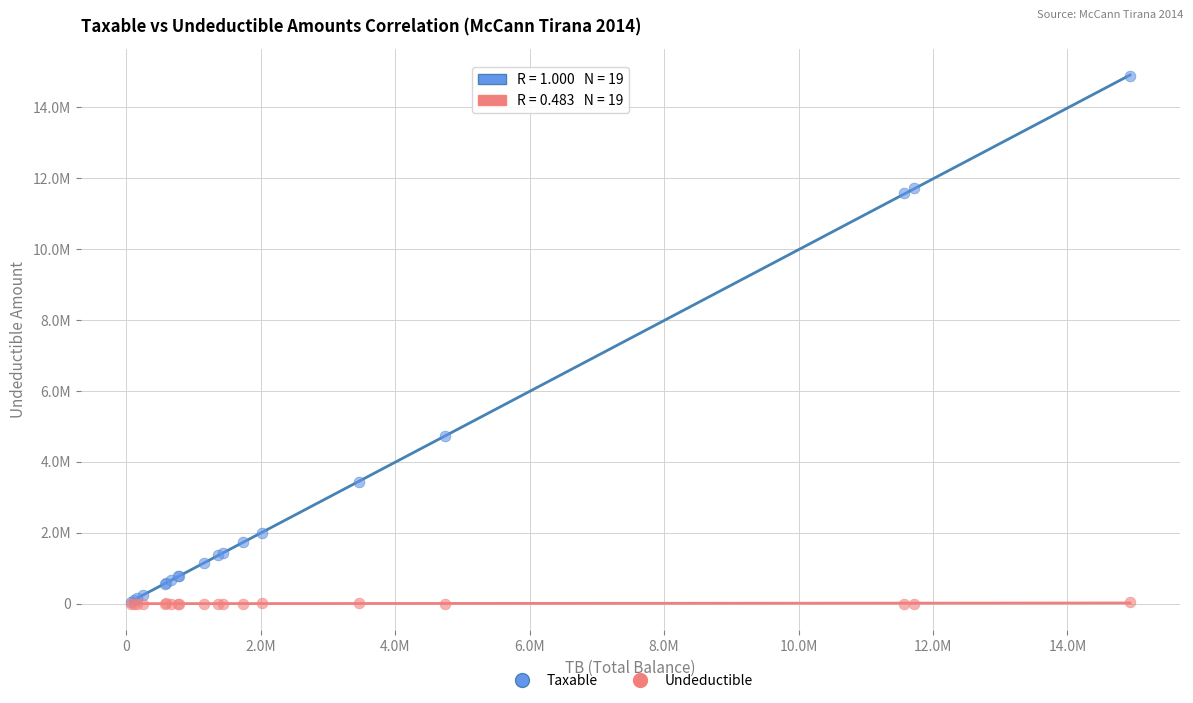

Which series has the largest Y range (max minus min)?

Taxable